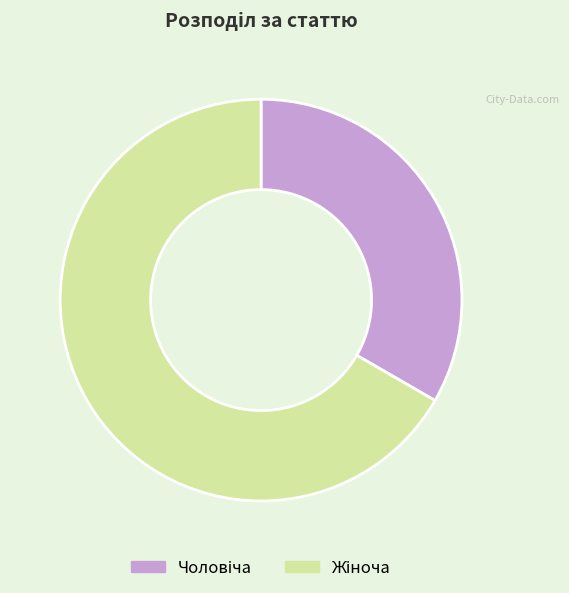

Does any single category account for the majority?

Yes